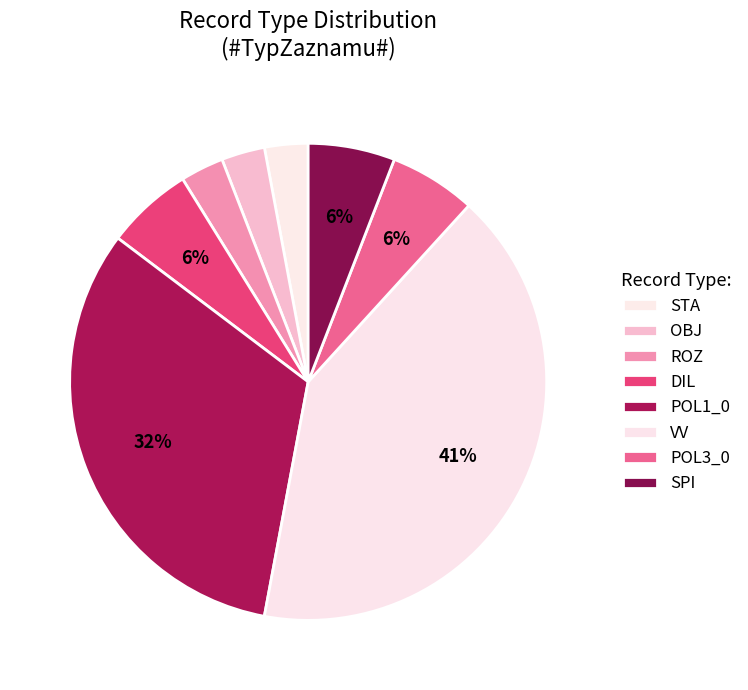

To the nearest percent, what is the average slice percentage?

12%